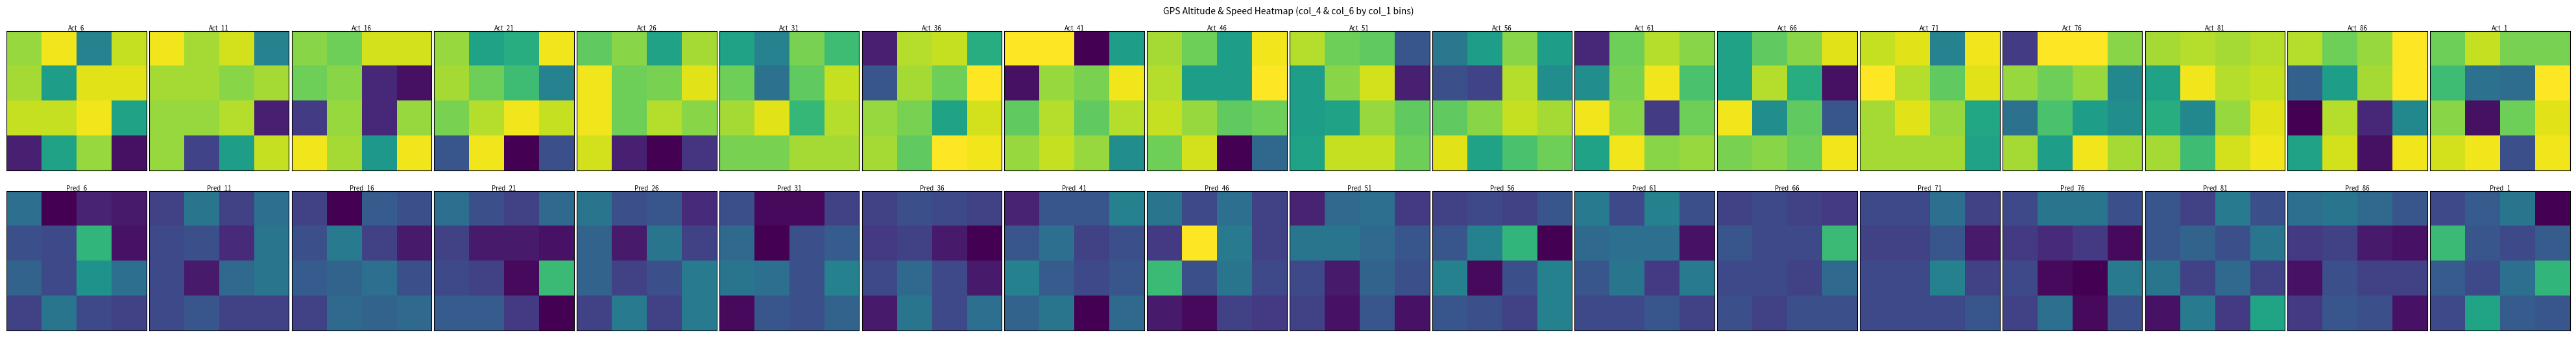

How many data points does each series have?

4